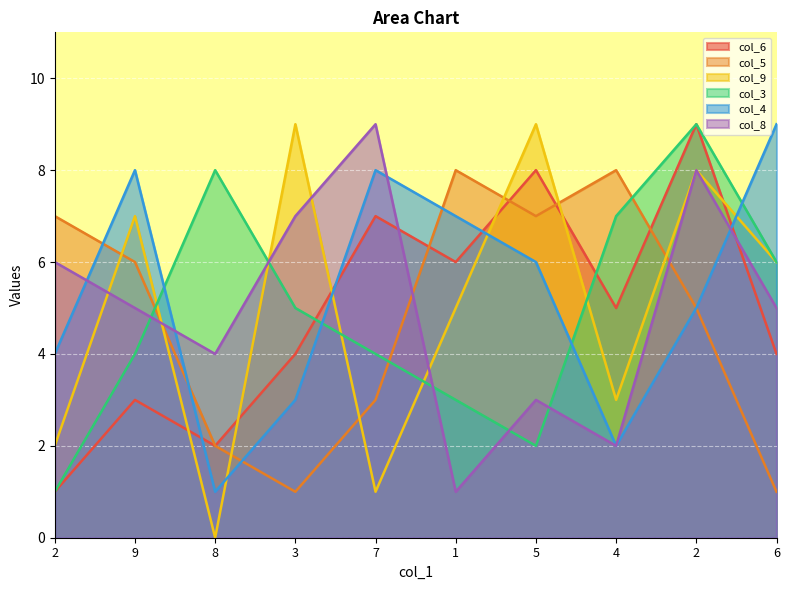

Count the col_4 values in the range 3 to 8.

7